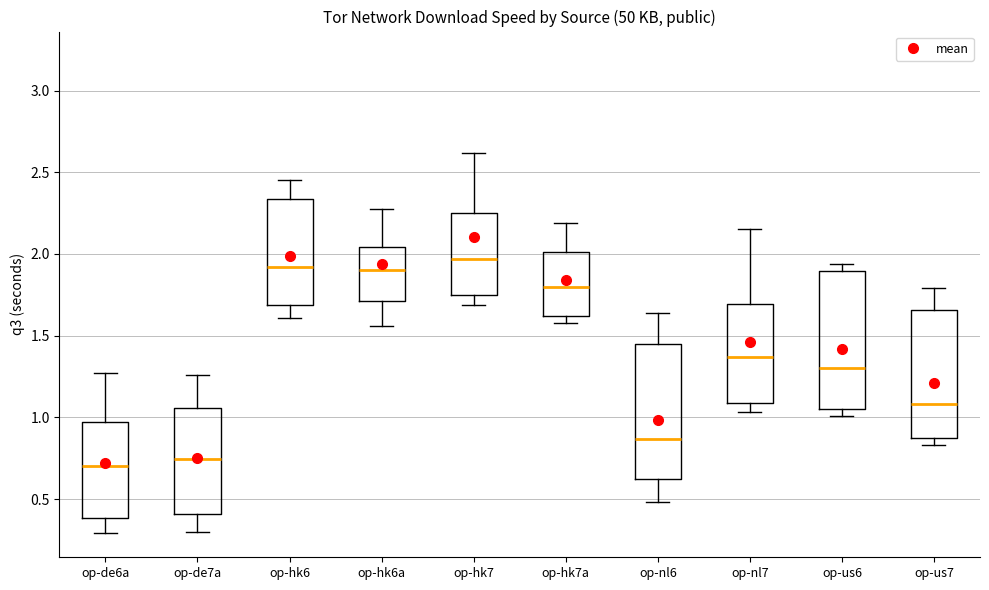

Reading left to right, read every box against the y-axis: the position of its median line, the range the box covers, and the ends of its whiskers. The values are not printed on the chart, so give them approximately, as read against the axis.

op-de6a: median 0.70, box 0.40 to 0.95, whiskers 0.30 to 1.25
op-de7a: median 0.75, box 0.40 to 1.05, whiskers 0.30 to 1.25
op-hk6: median 1.90, box 1.70 to 2.35, whiskers 1.60 to 2.45
op-hk6a: median 1.90, box 1.70 to 2.05, whiskers 1.55 to 2.30
op-hk7: median 1.95, box 1.75 to 2.25, whiskers 1.70 to 2.60
op-hk7a: median 1.80, box 1.60 to 2.00, whiskers 1.60 (just below the box's lower edge) to 2.20
op-nl6: median 0.85, box 0.60 to 1.45, whiskers 0.50 to 1.65
op-nl7: median 1.35, box 1.10 to 1.70, whiskers 1.05 to 2.15
op-us6: median 1.30, box 1.05 to 1.90, whiskers 1.00 to 1.95
op-us7: median 1.10, box 0.90 to 1.65, whiskers 0.85 to 1.80